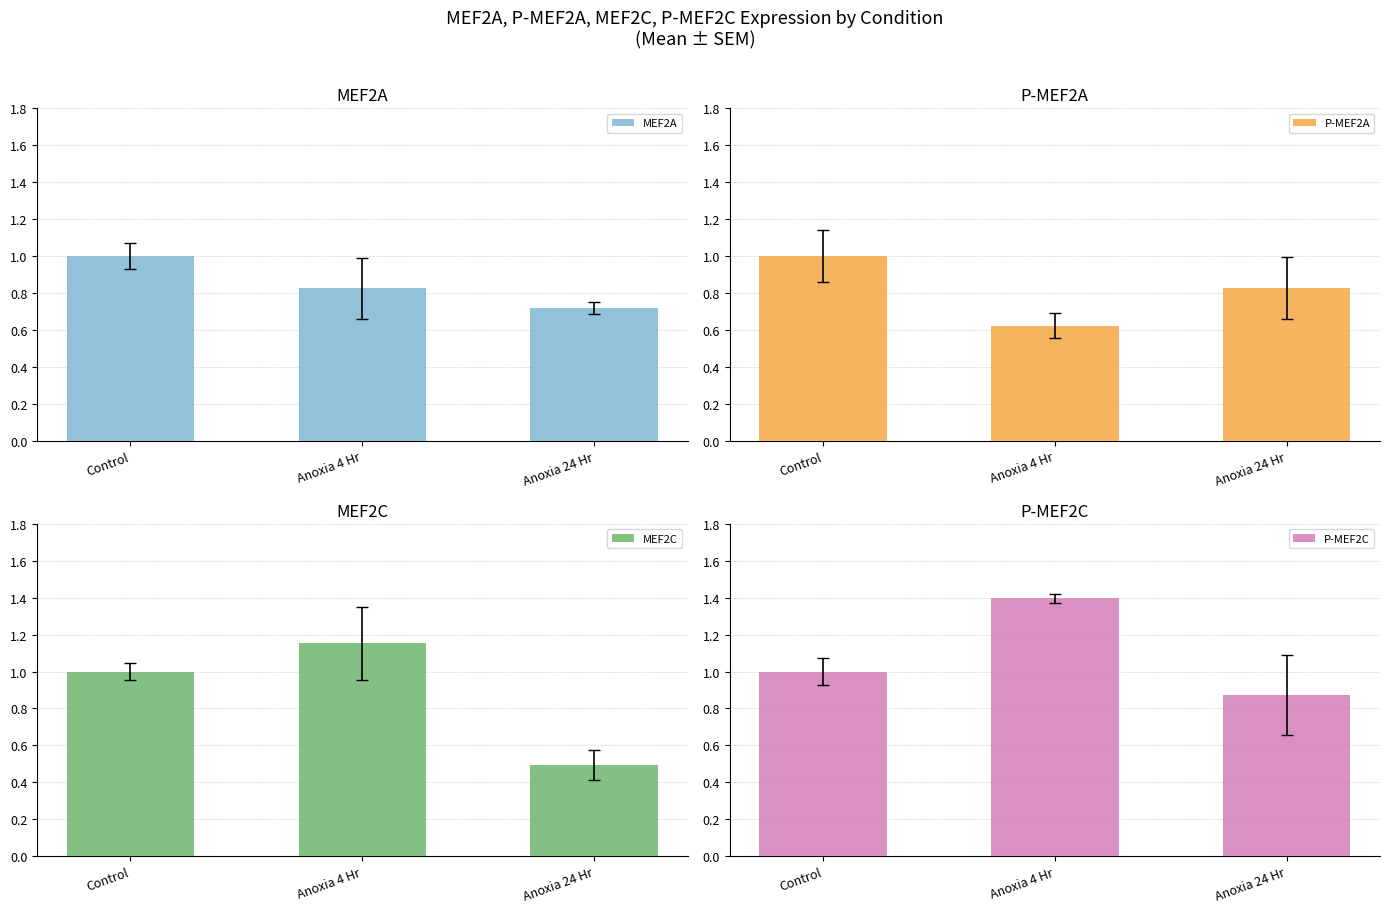

Between Control and Anoxia 4 Hr, which series saw the biggest shift?

P-MEF2C